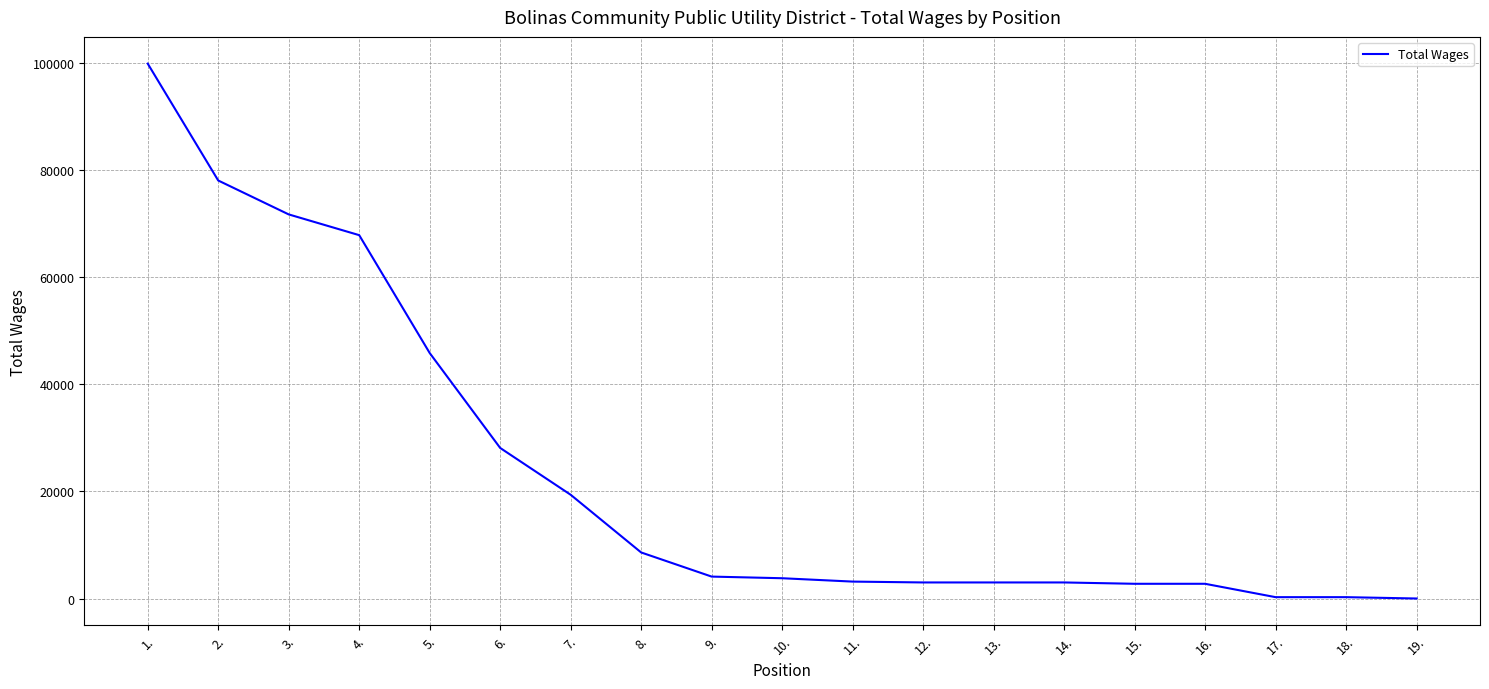

What is the difference between the maximum and minimum values?

99973